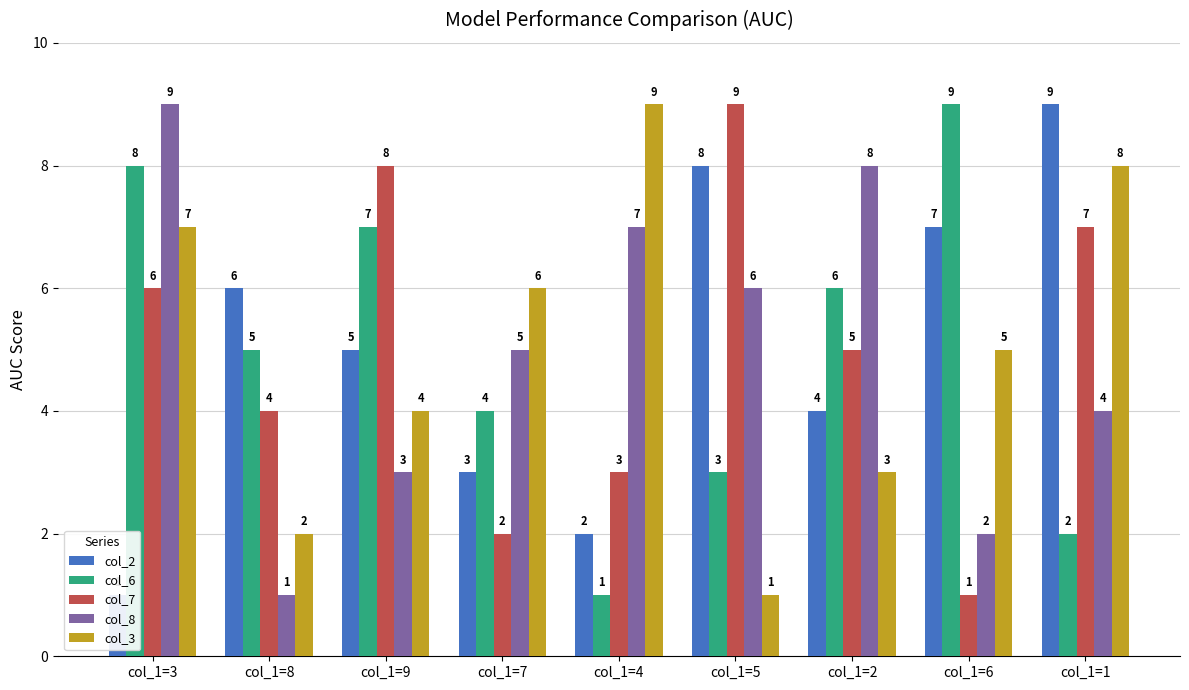

At how many categories does at least one series exceed 1?

9